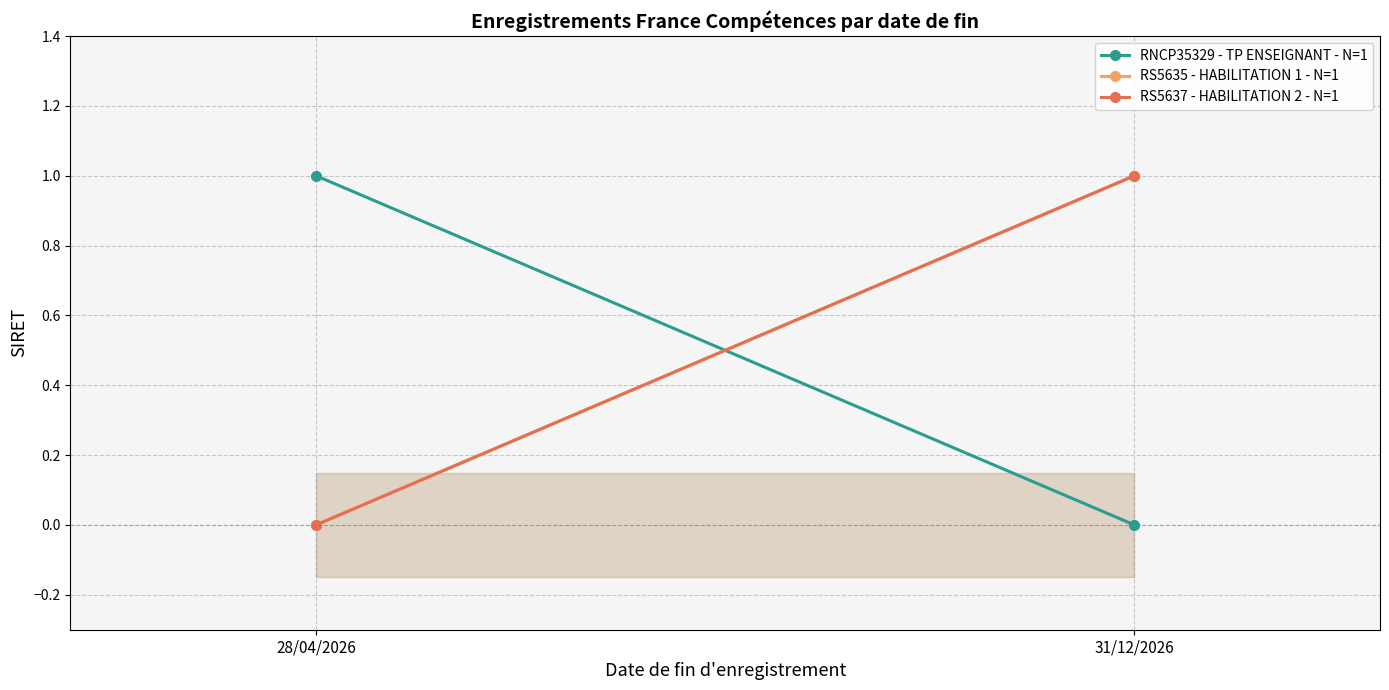

Reading left to right, extract all data points from this chart.

RNCP35329 - TP ENSEIGNANT - N=1: 1	0
RS5635 - HABILITATION 1 - N=1: 0	1
RS5637 - HABILITATION 2 - N=1: 0	1